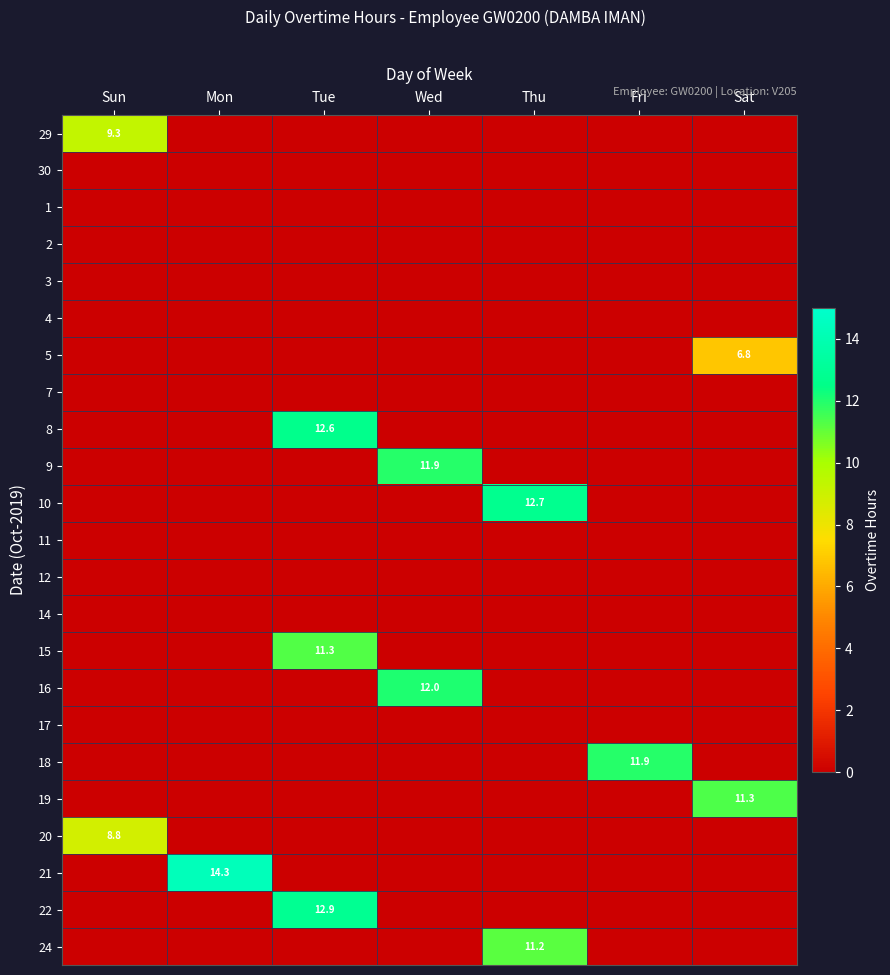

Which category has the highest value in the 30 series?

Sun